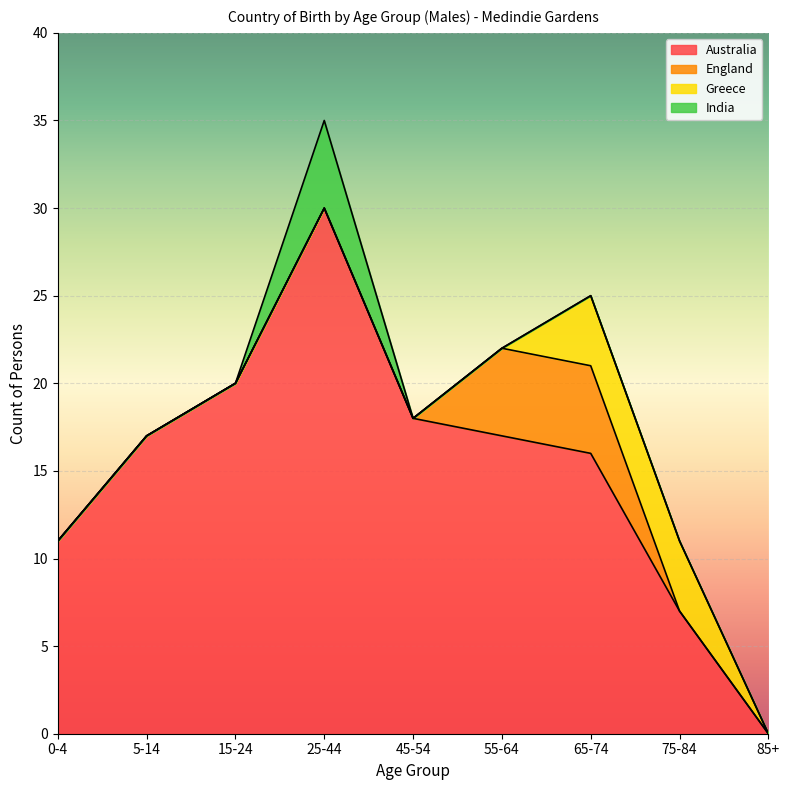

At which category does the chart reach its peak across all series?

25-44